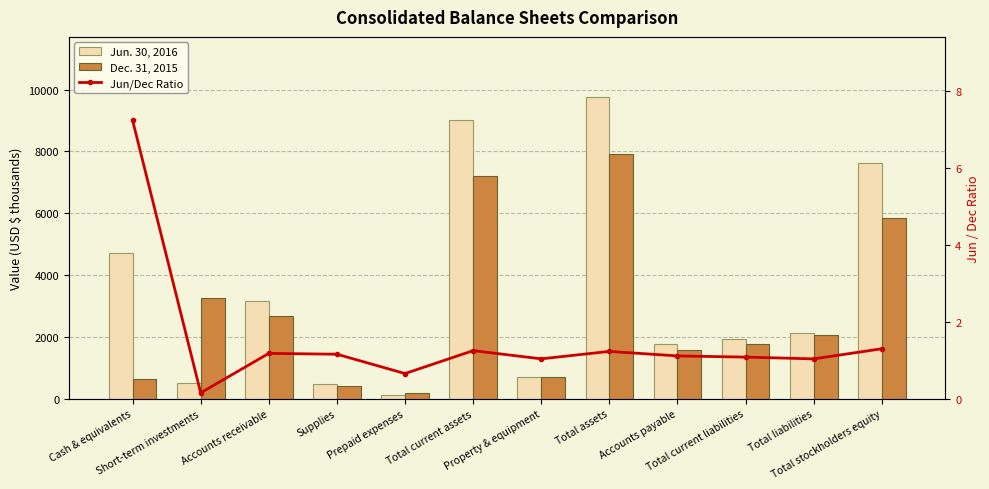

What is the sum of all Jun. 30, 2016 values?

41939.0